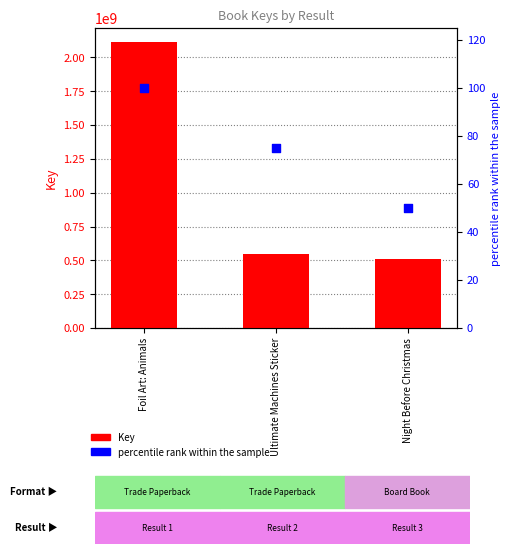

Is the value of Key at Foil Art: Animals greater than the value of percentile rank within the sample at Foil Art: Animals?

Yes